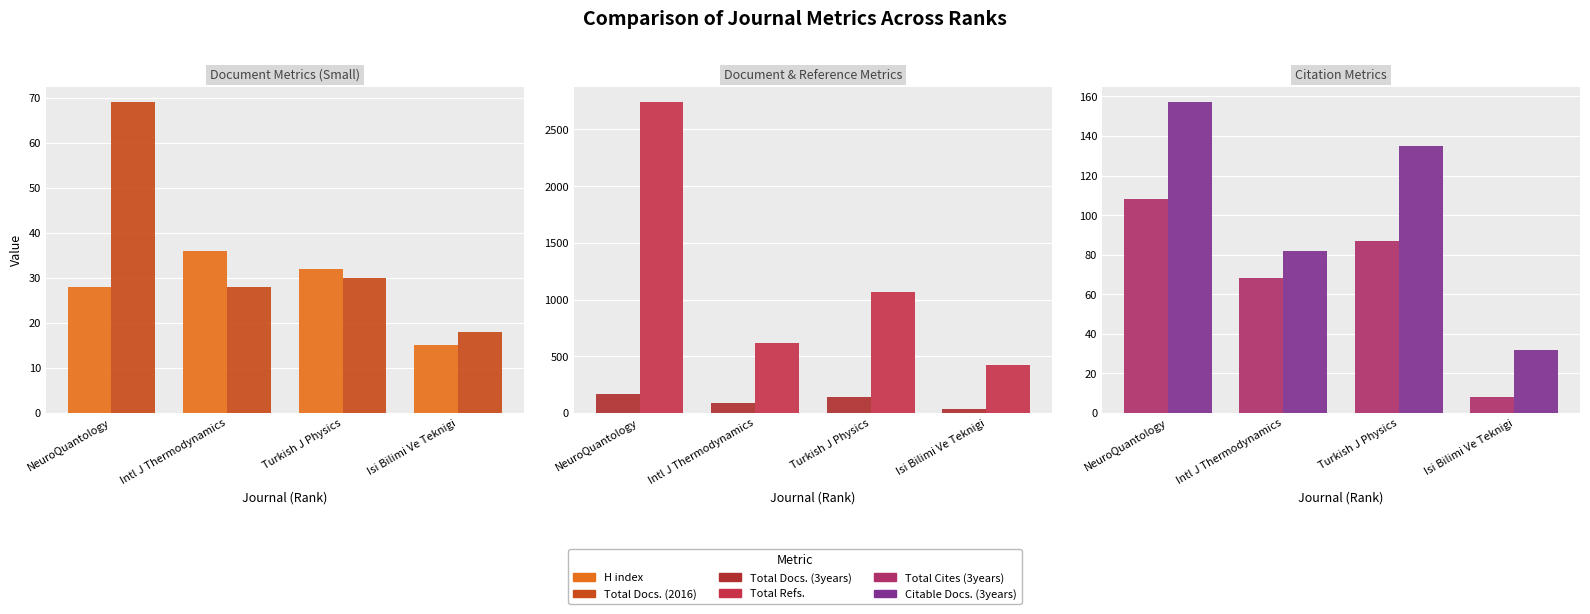

At which category is the sum across all series the highest?

NeuroQuantology